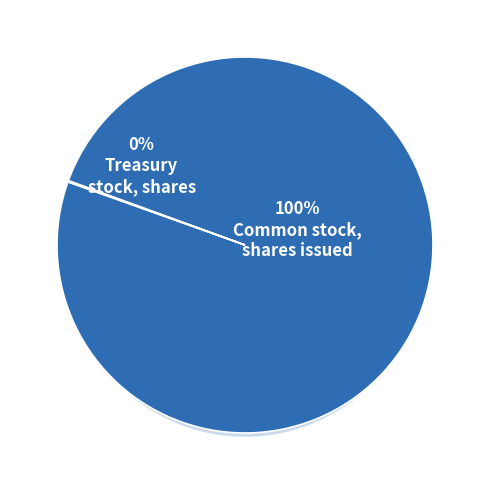

Which slice is the largest?

Common stock, shares issued